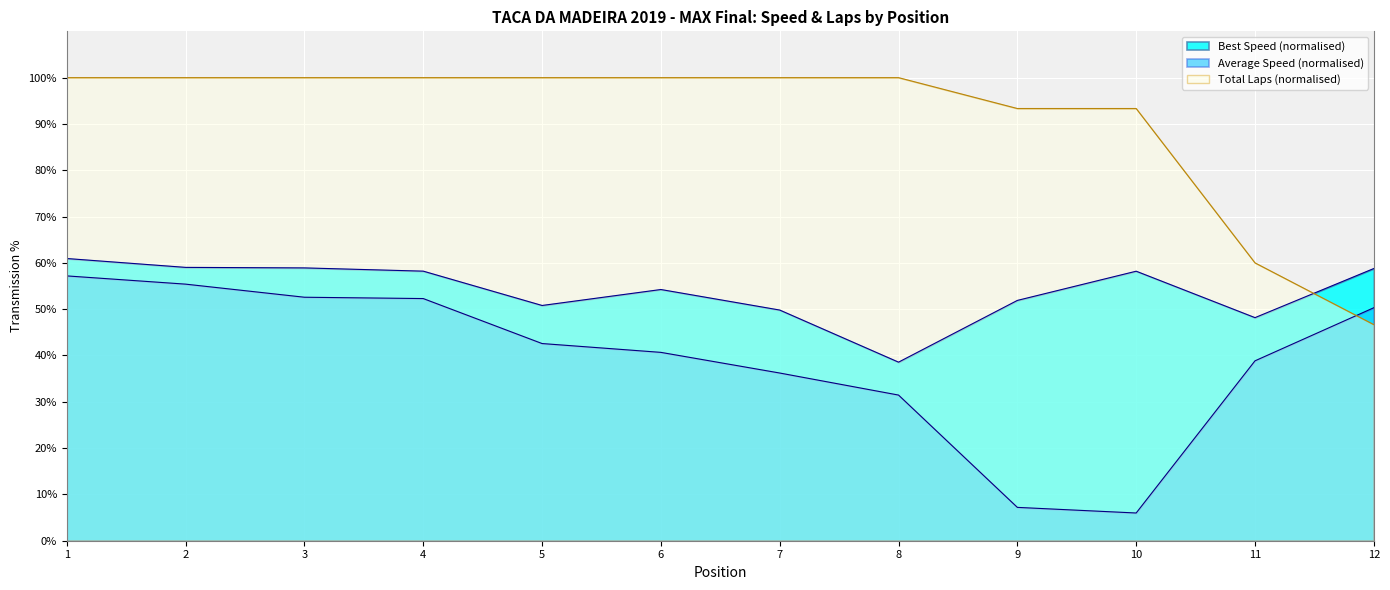

At which label is Best Lap time closest to 49?

7